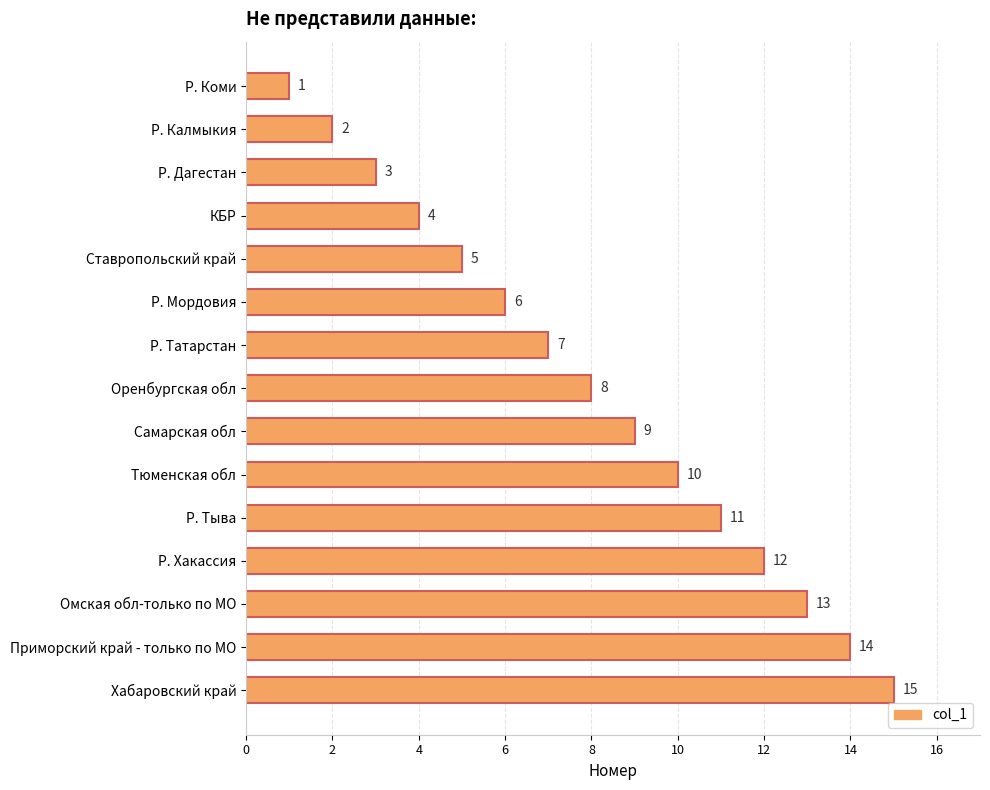

At which label is the value closest to 8?

Оренбургская обл